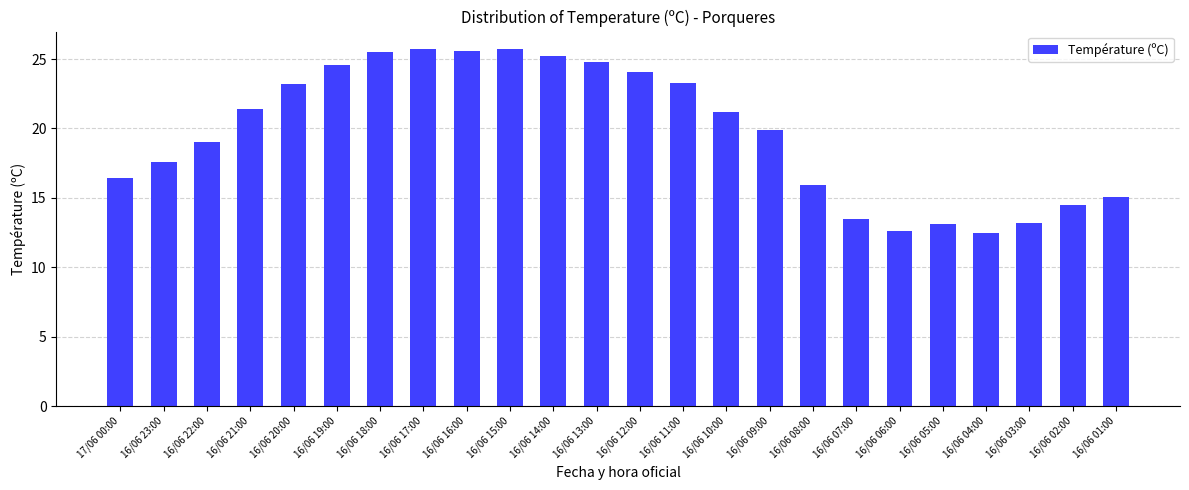

Approximately how many times larger is the value at 16/06 16:00 compared to 16/06 23:00?

1.5